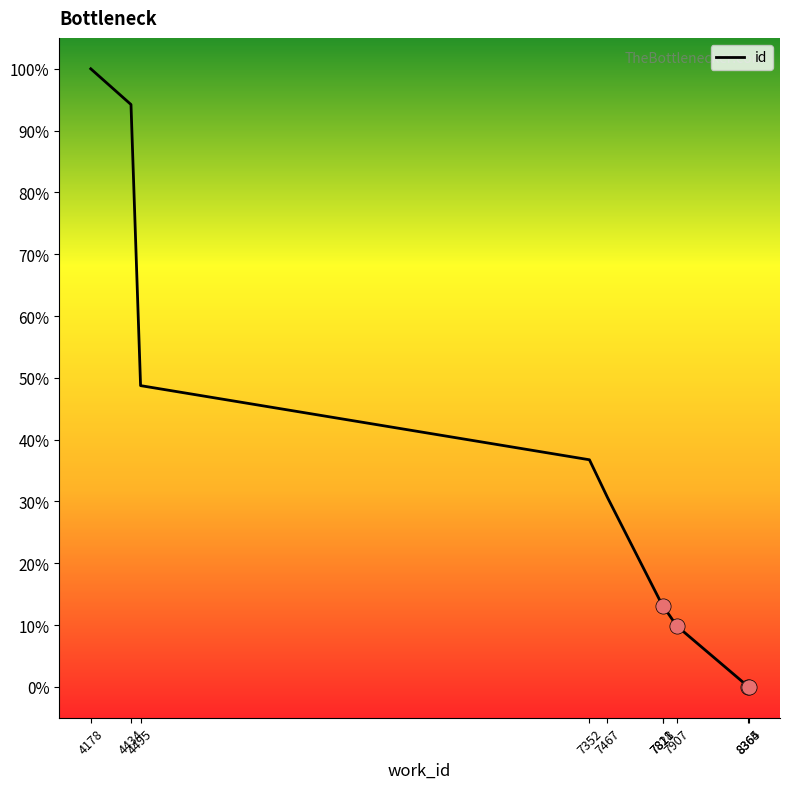

What is the ratio of the value at 7352 to the value at 7907?

3.7